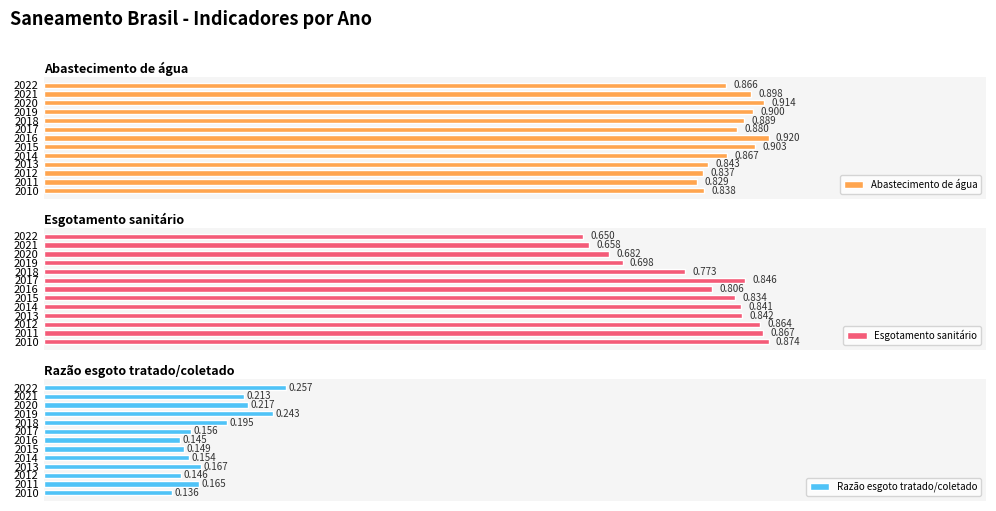

What is the average value of the Abastecimento de água series?

0.9